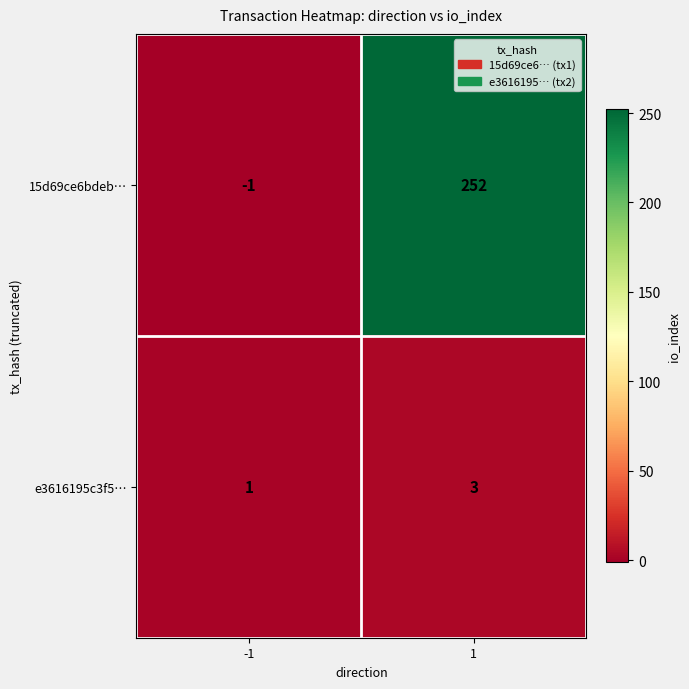

Rank the series at -1 from lowest to highest value.

15d69ce6bdeb…, e3616195c3f5…